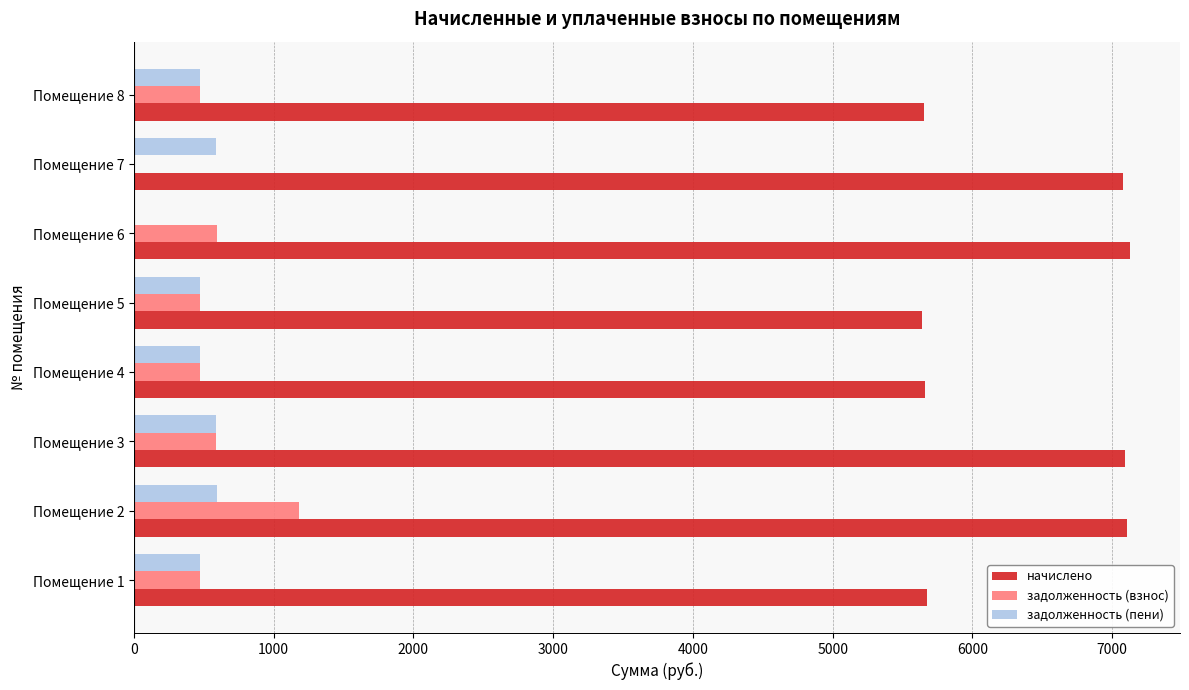

Between Помещение 1 and Помещение 7, which series saw the biggest shift?

начислено